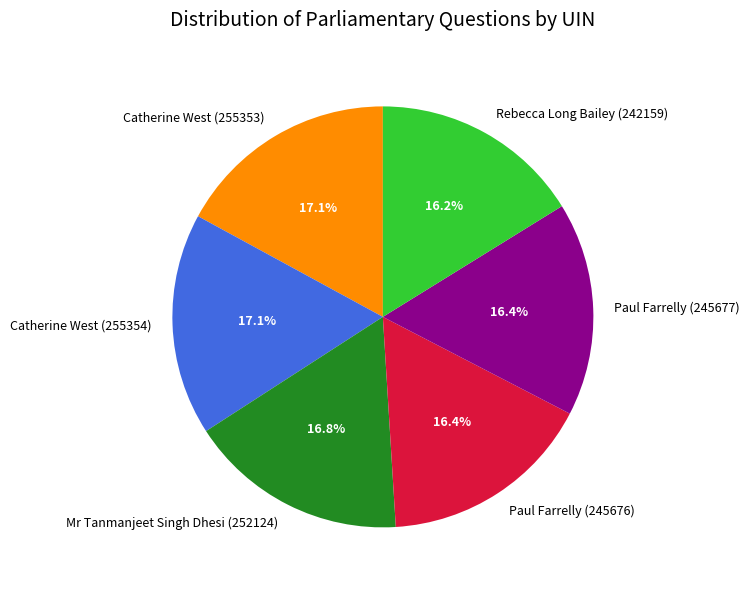

Which has a higher value, Rebecca Long Bailey (242159) or Mr Tanmanjeet Singh Dhesi (252124)?

Mr Tanmanjeet Singh Dhesi (252124)